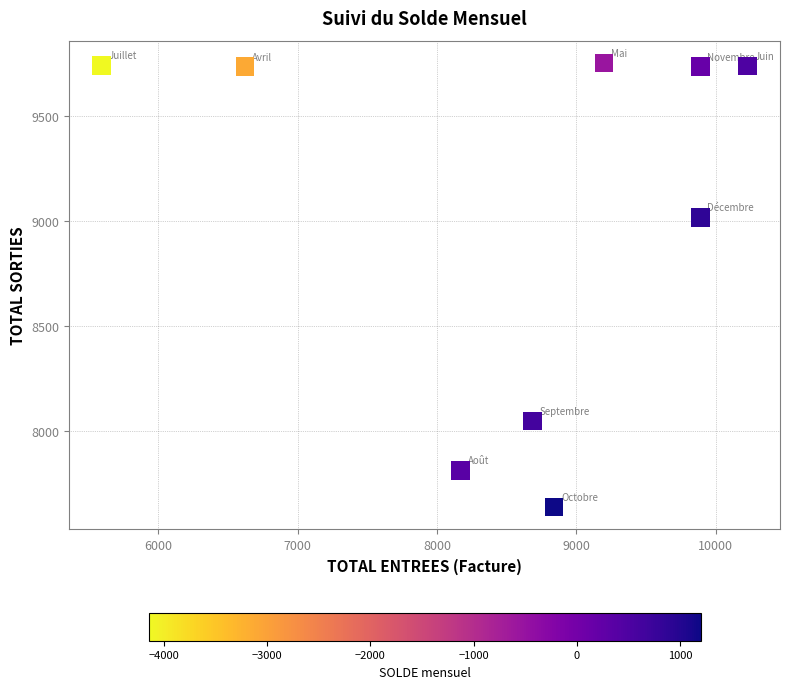

What is the range of Y values (max minus min)?

2109.3